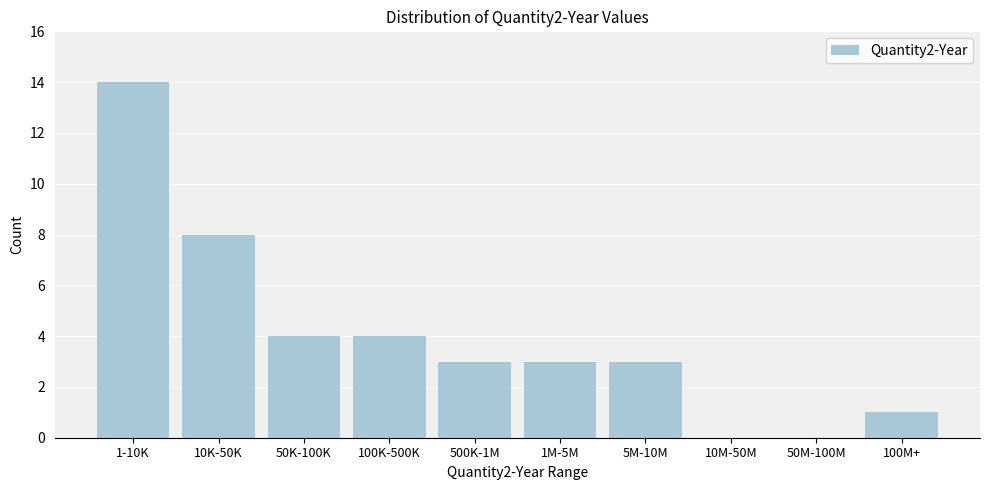

Reading left to right, list all the values displayed in this chart.

1-10K=14	10K-50K=8	50K-100K=4	100K-500K=4	500K-1M=3	1M-5M=3	5M-10M=3	10M-50M=0	50M-100M=0	100M+=1